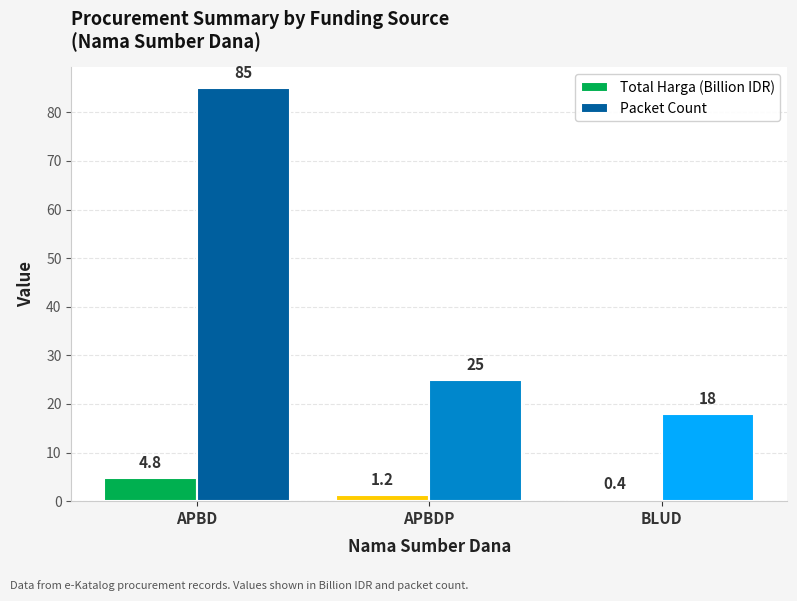

Reading left to right, extract all data points from this chart.

Total Harga (Billion IDR): 4.8	1.2	0.4
Packet Count: 85.0	25.0	18.0